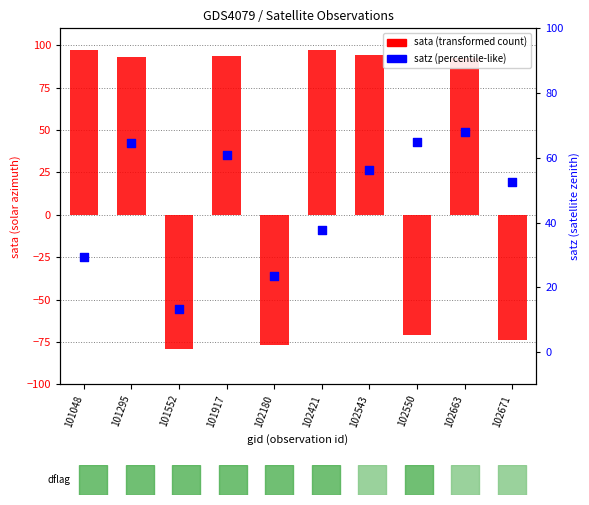

Which series has the largest total across all categories?

satz